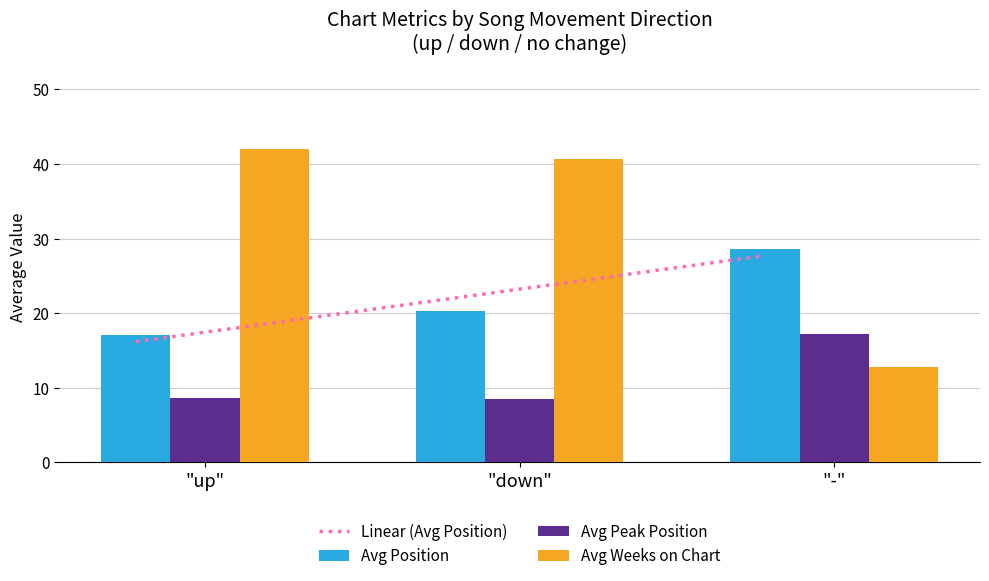

What is the value of the Avg Peak Position bar at the 2nd from the left?

8.5